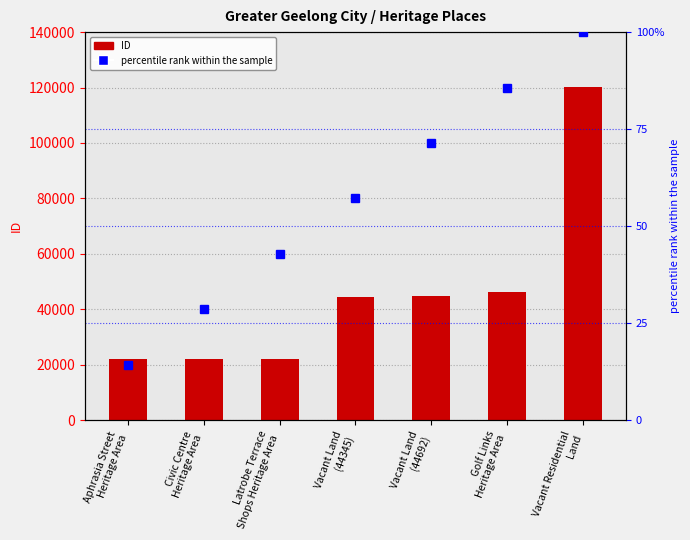

What is the difference between the maximum and minimum values?

98089